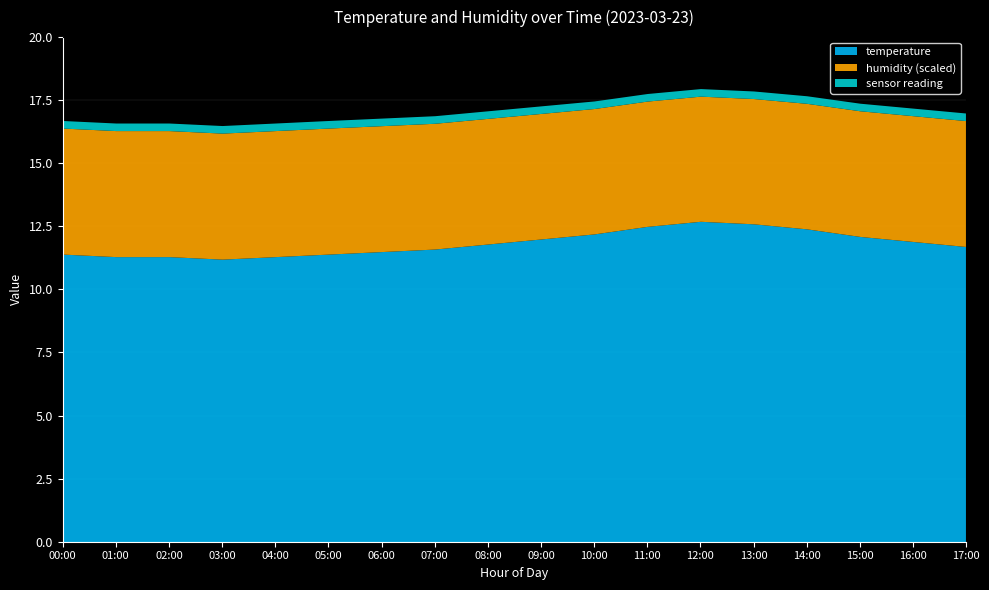

What is the lowest value of the temperature series?

11.2